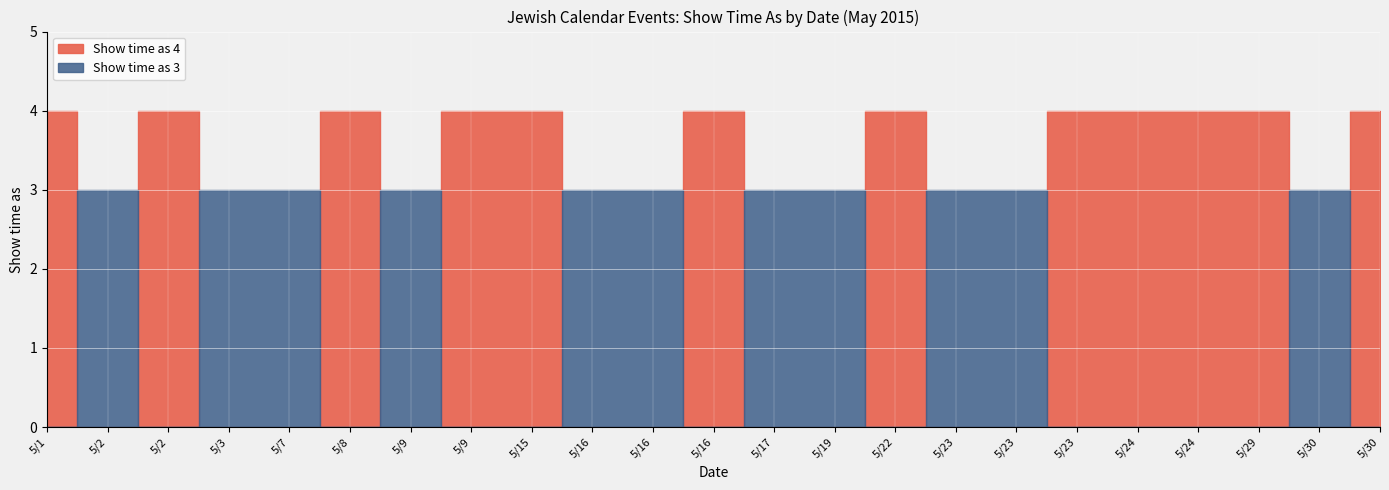

Which series has the largest total across all categories?

Show time as 4